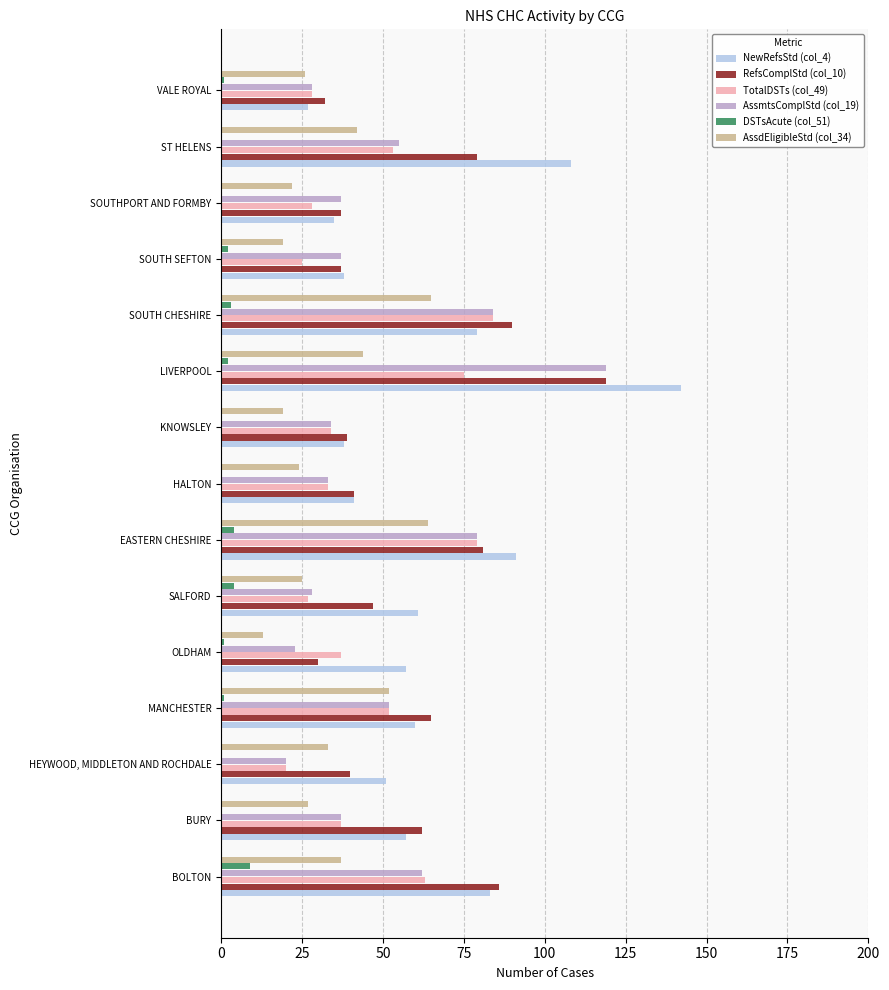

At which category is the sum across all series the highest?

LIVERPOOL